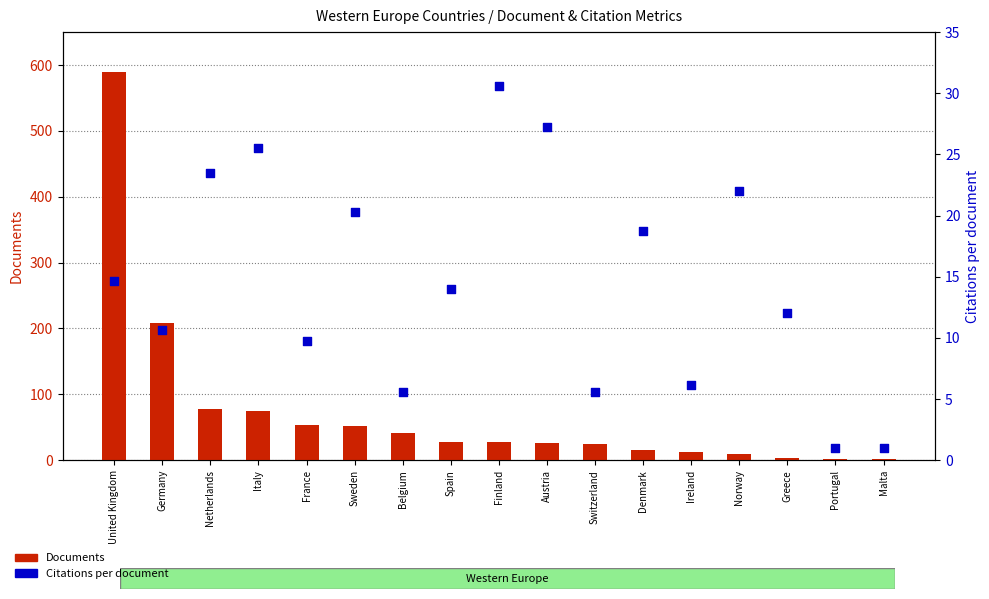

Which series reaches the minimum Y coordinate?

Documents